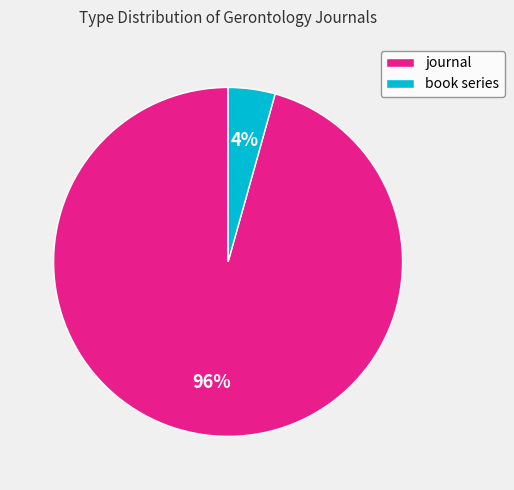

To the nearest percent, what is the combined percentage of book series and journal?

100%